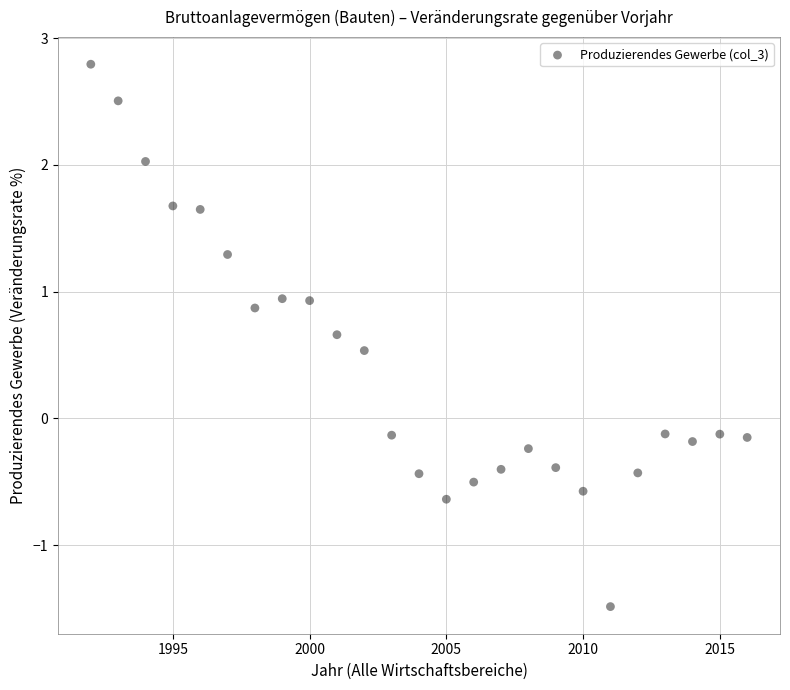

What is the range of Y values (max minus min)?

4.3